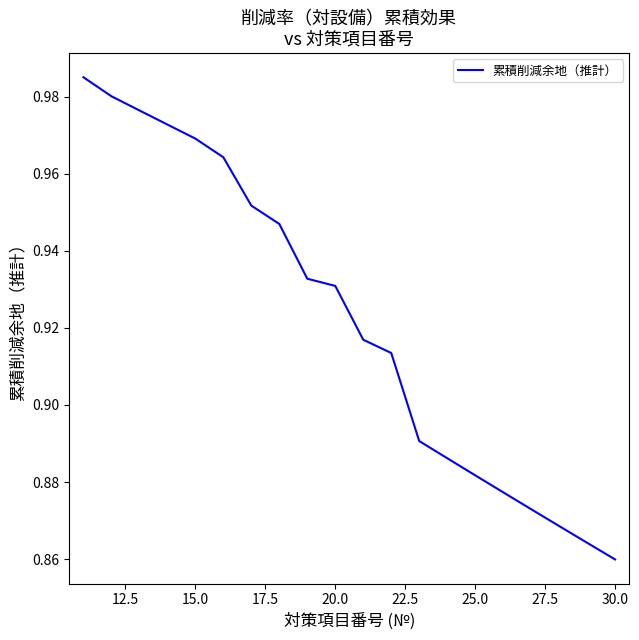

How many lines are shown in the chart?

1